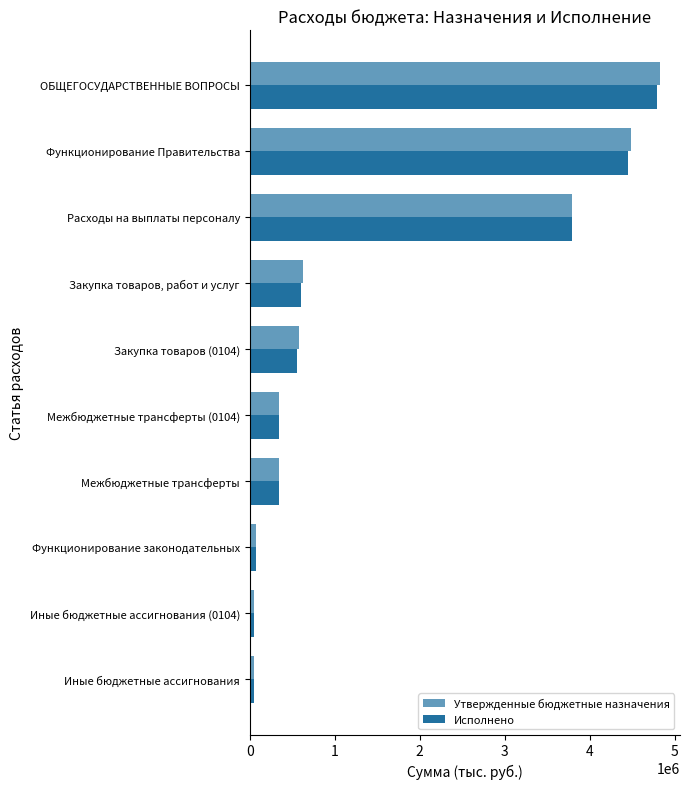

How many values in the Исполнено series are below 551598?

5